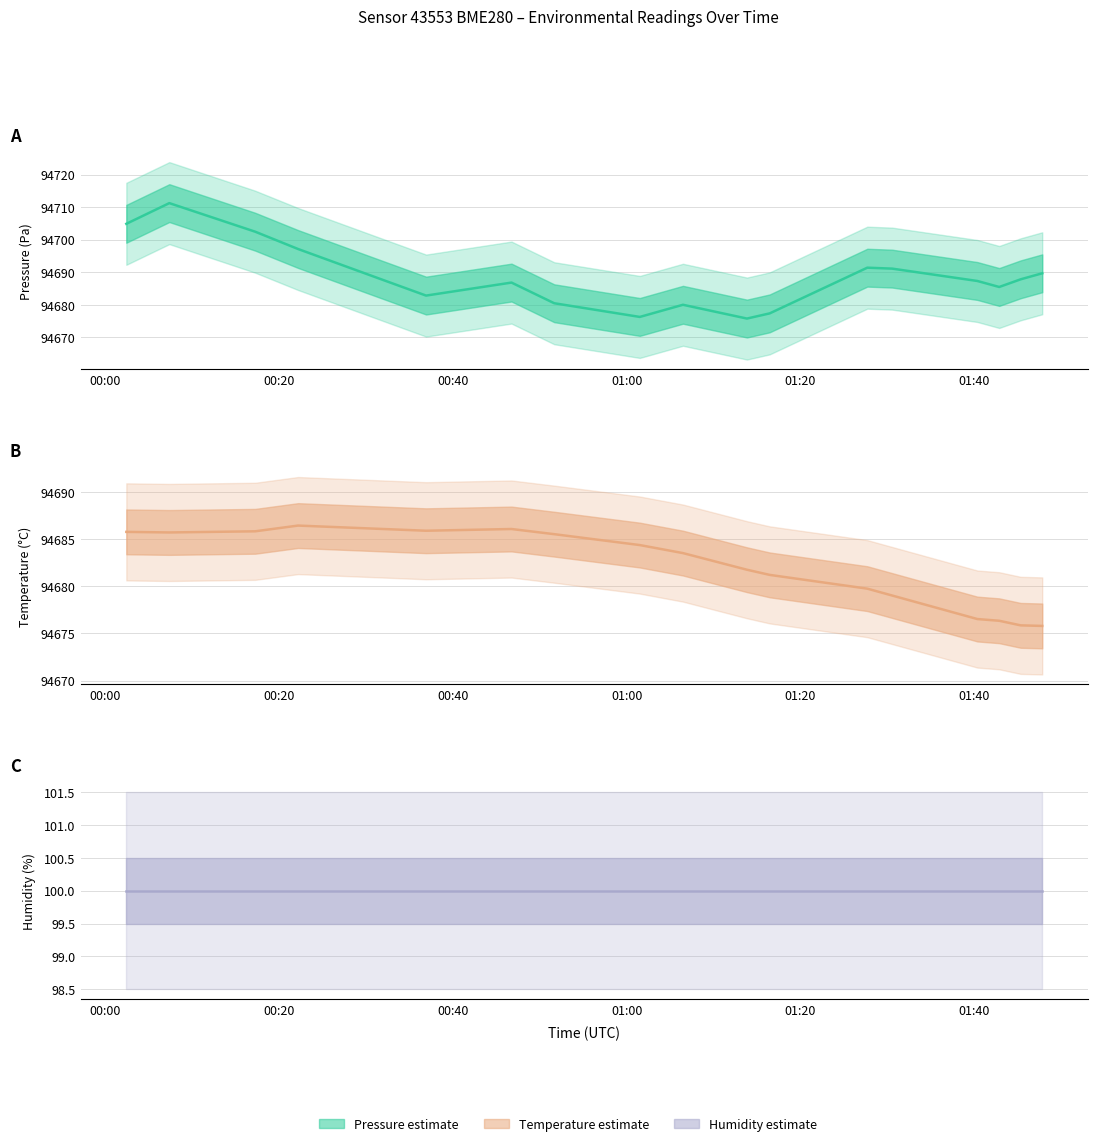

What are all the series names shown in the legend?

pressure, temperature, humidity